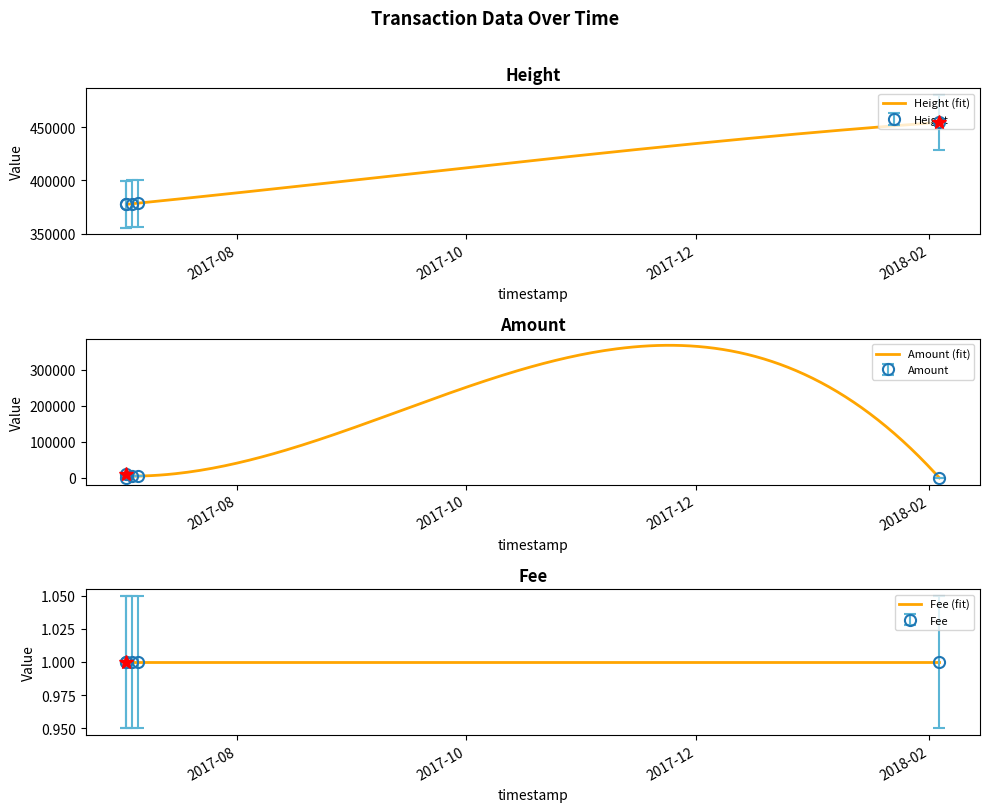

Is it true that Amount equals 5002 at 2017-07-04 02:28:31?

True